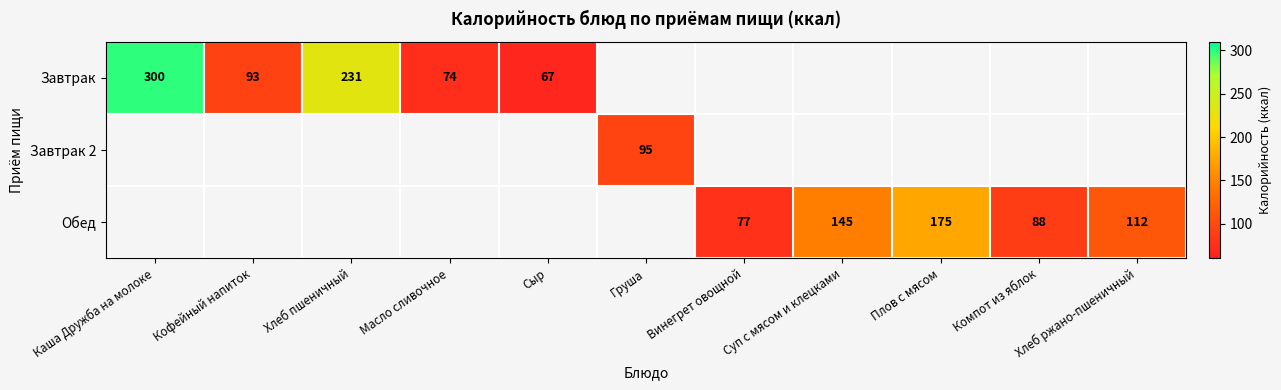

The value of Завтрак at Сыр is 117. True or false?

False